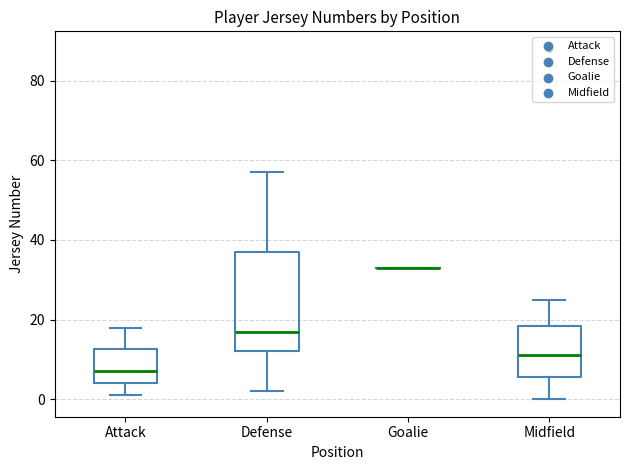

Which box is the tallest, from its lower edge to its upper edge?

Defense